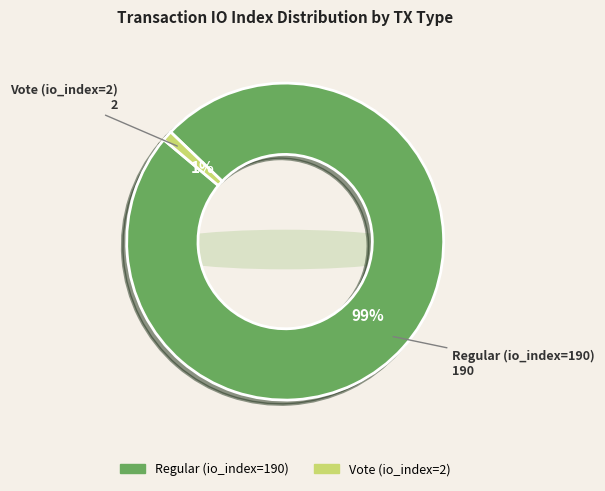

What is the smallest slice in the pie chart?

Vote (io_index=2)